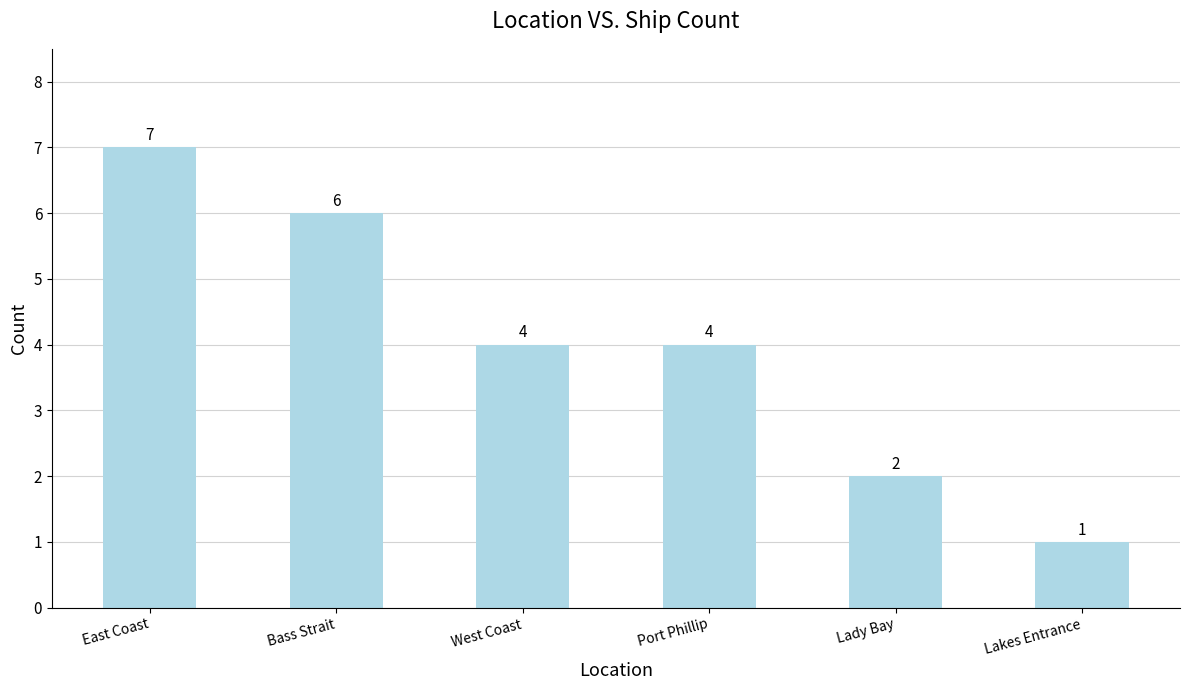

Which category has the highest value across all series?

East Coast